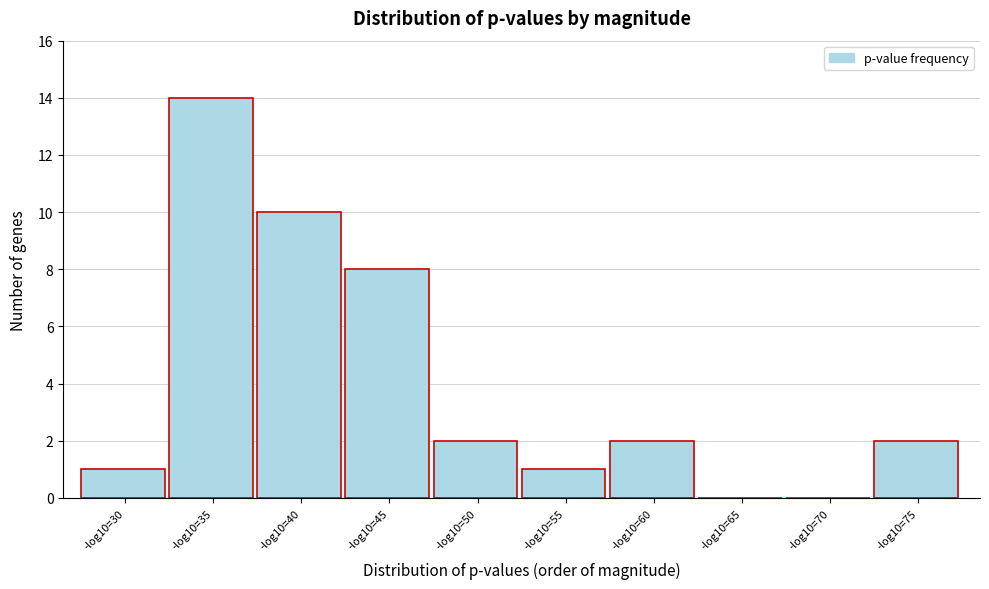

Reading left to right, what are all the values shown in this chart?

-log10=30=1	-log10=35=14	-log10=40=10	-log10=45=8	-log10=50=2	-log10=55=1	-log10=60=2	-log10=65=0	-log10=70=0	-log10=75=2